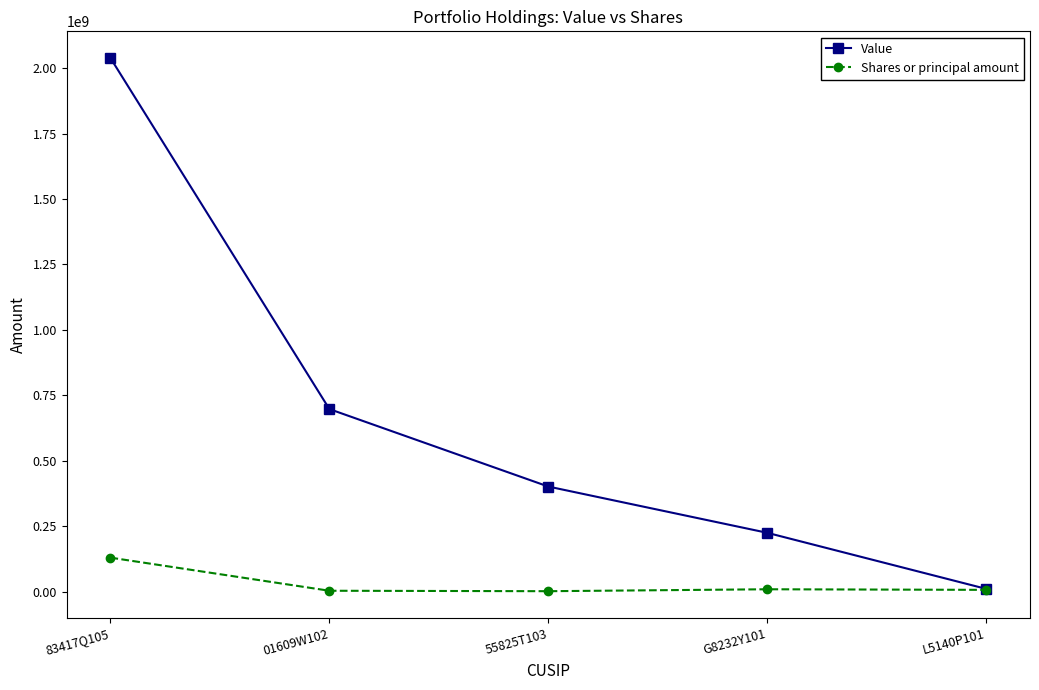

What is the label of the 1st point from the left?

83417Q105